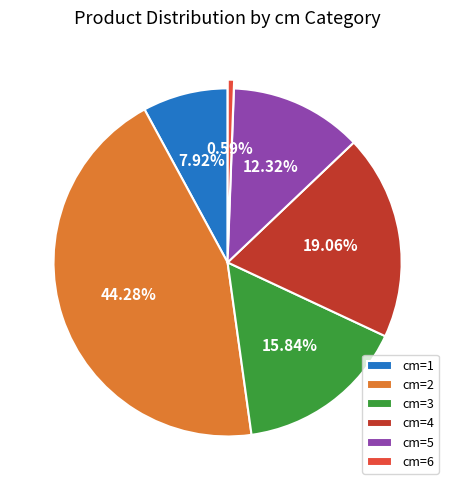

How many slices are in this pie chart?

6